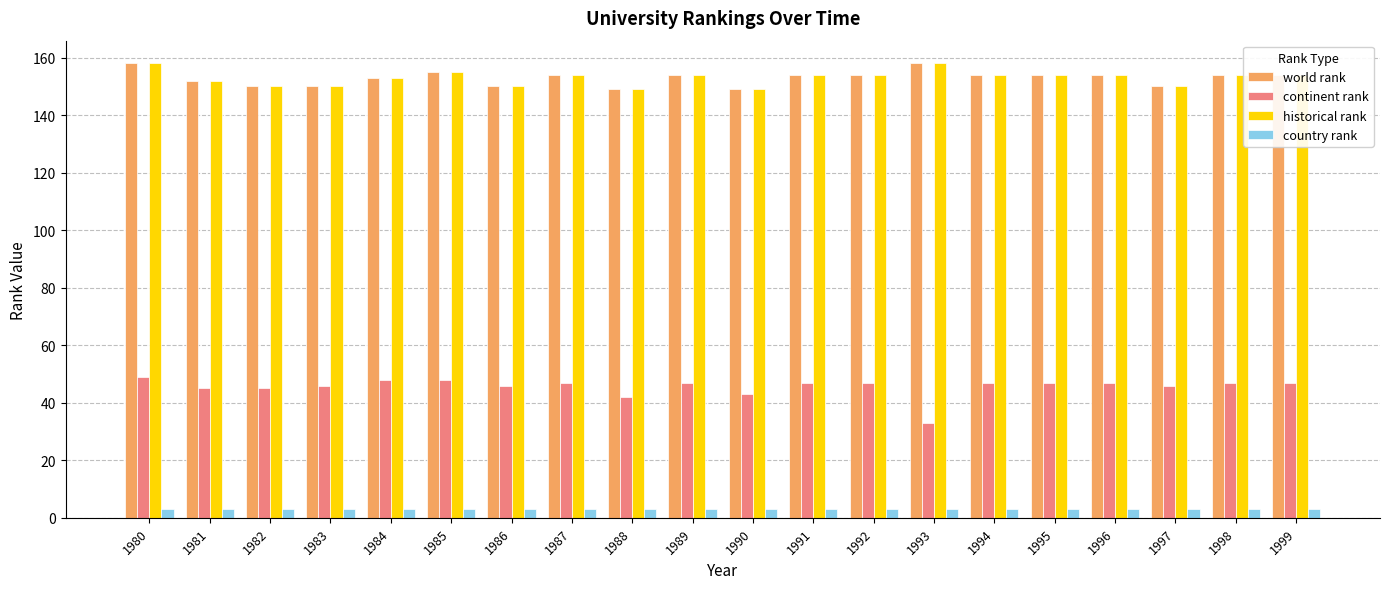

What is the maximum value shown in the chart?

158